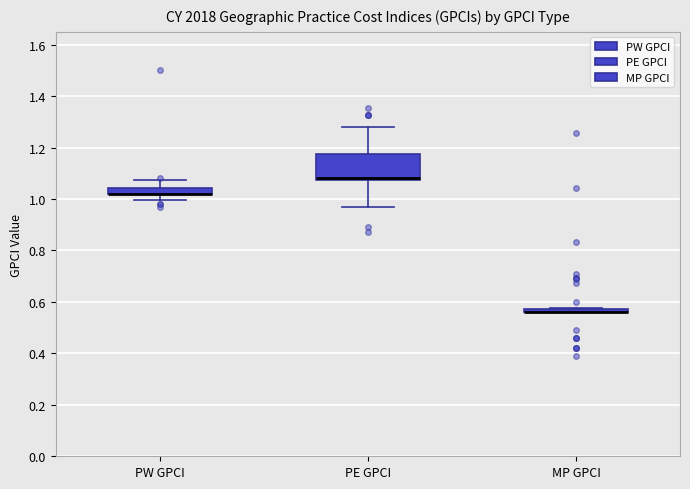

Comparing the boxes themselves (not the whiskers), which one is the tallest?

PE GPCI